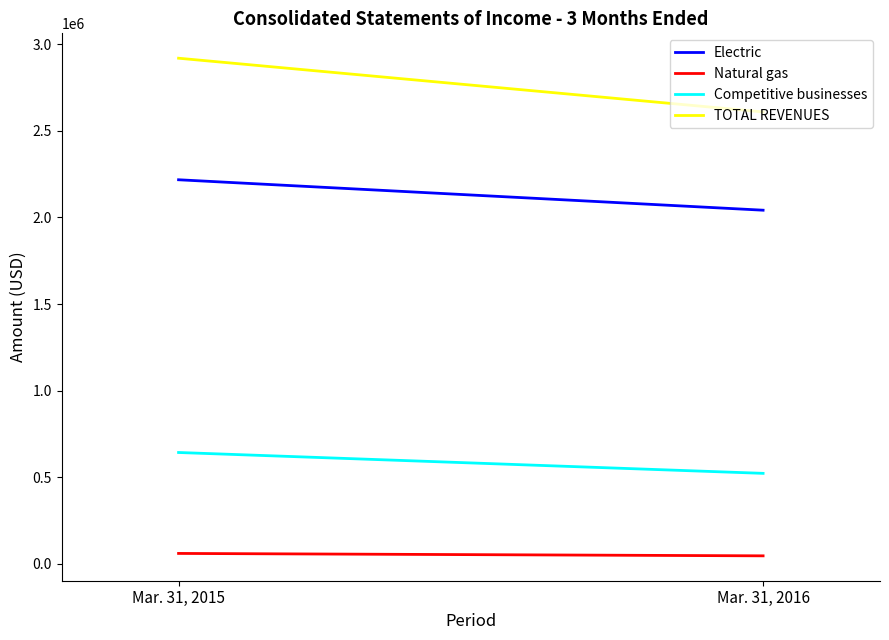

How many TOTAL REVENUES values are between 2609852 and 2920090?

2